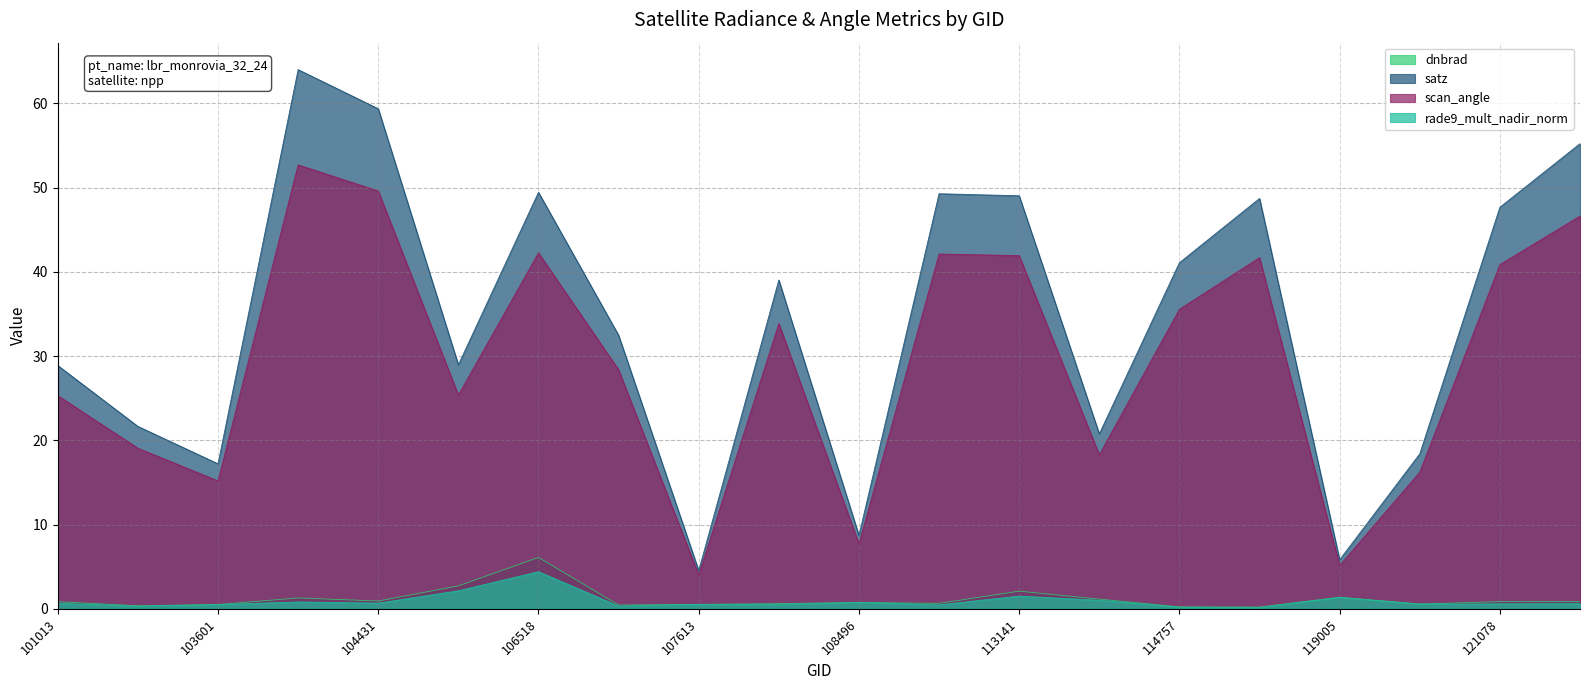

Between 103838 and 107782, which series saw the biggest shift?

satz